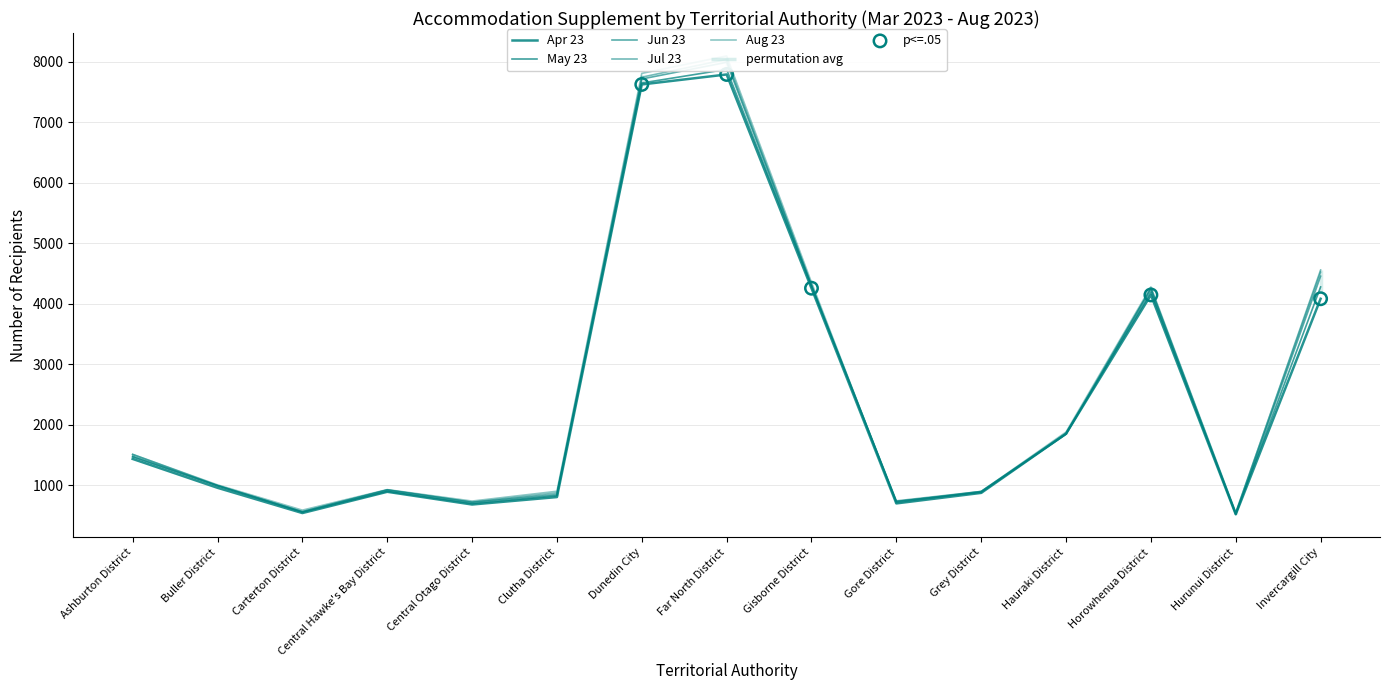

Which series reaches the maximum Y coordinate?

Aug 23